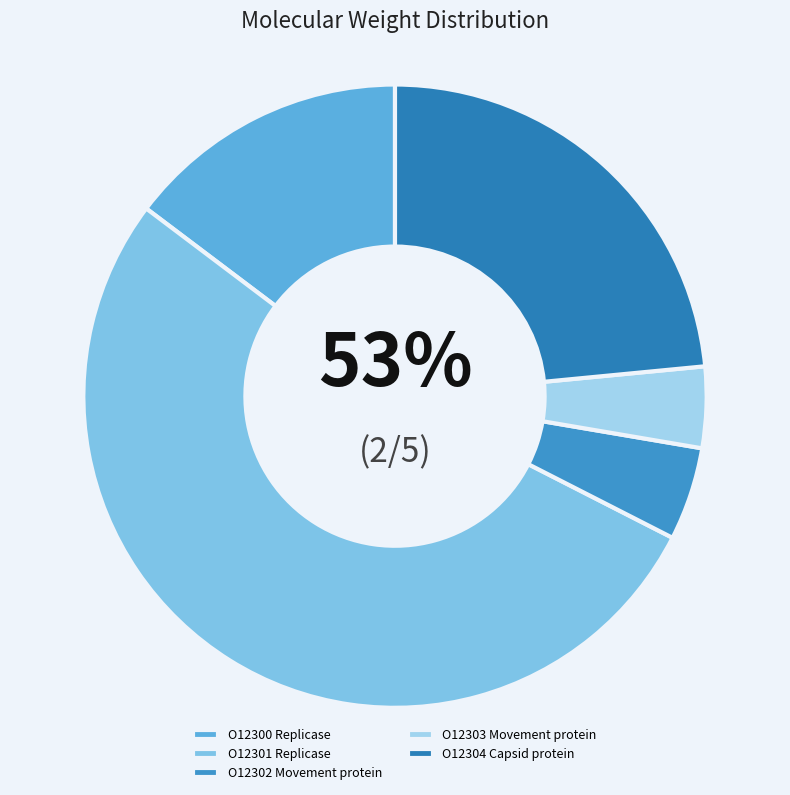

Which slice is the smallest?

O12303 Movement protein